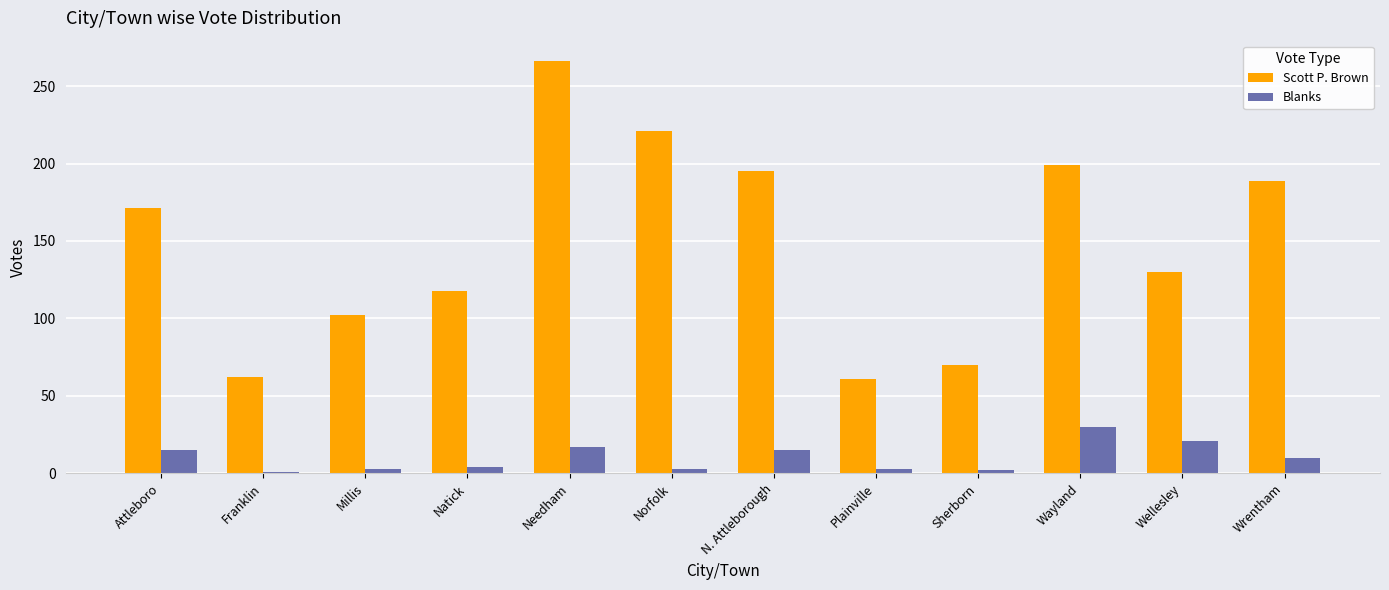

Which category has the highest value in the Blanks series?

Wayland